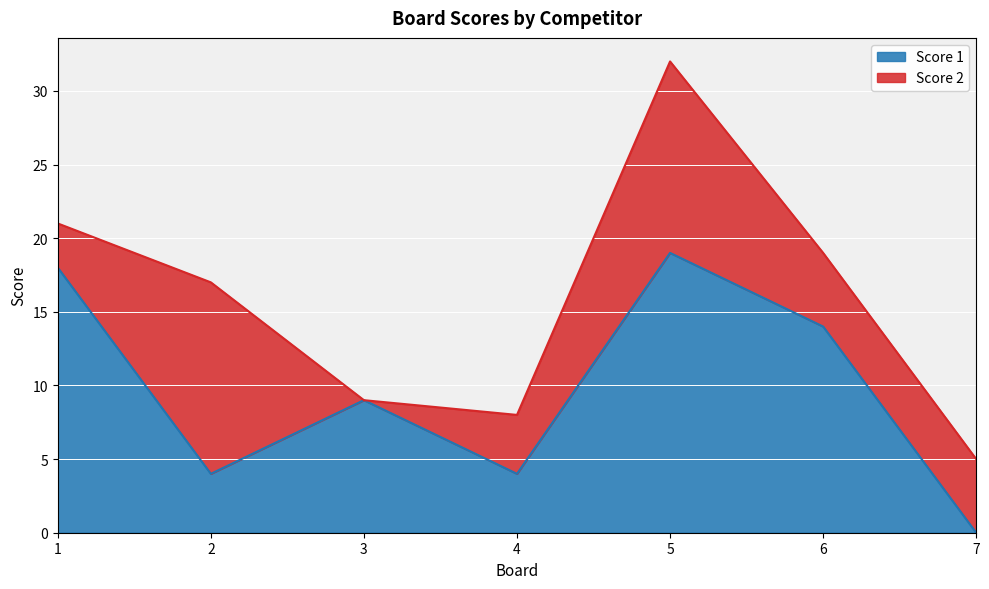

Where is the data nearest to the value 9?

3